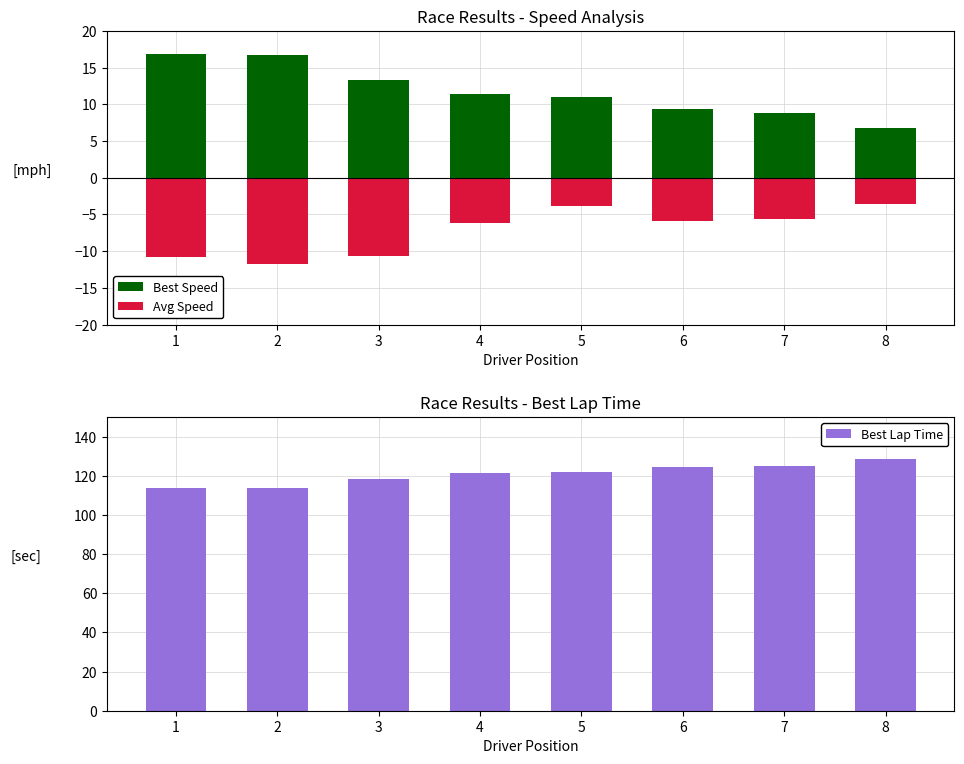

What is the value of the Best Speed bar at the 5th from the left?

10.9